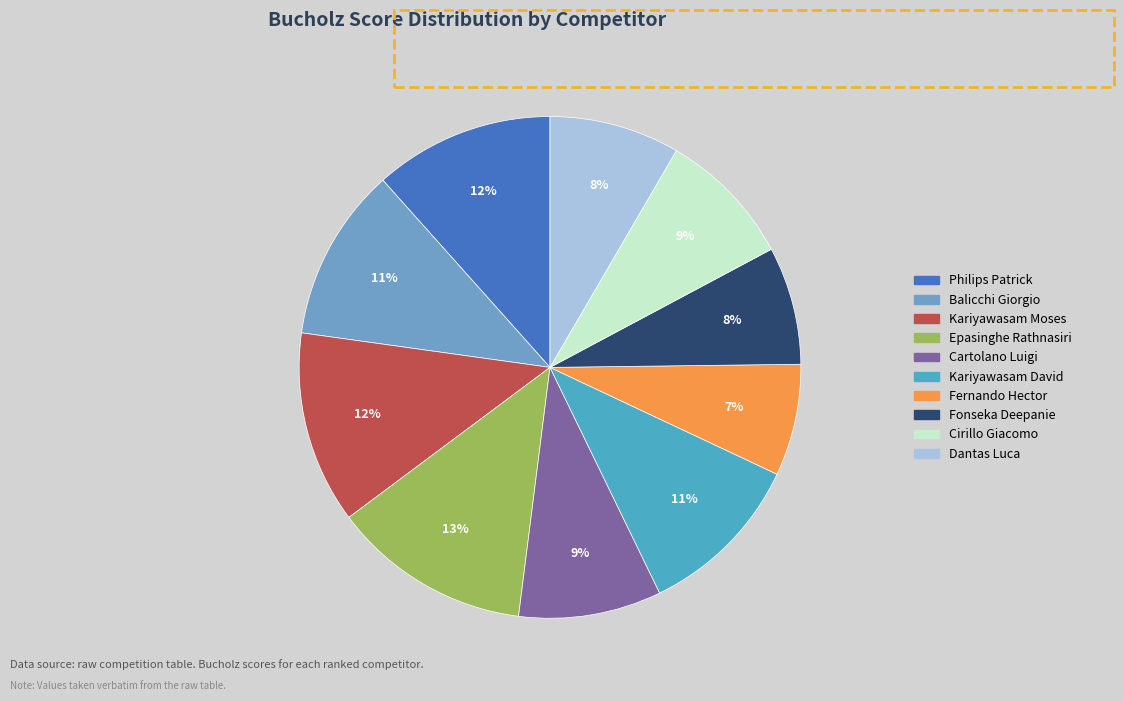

To the nearest percent, what is the difference between the largest and smallest slice percentages?

6%